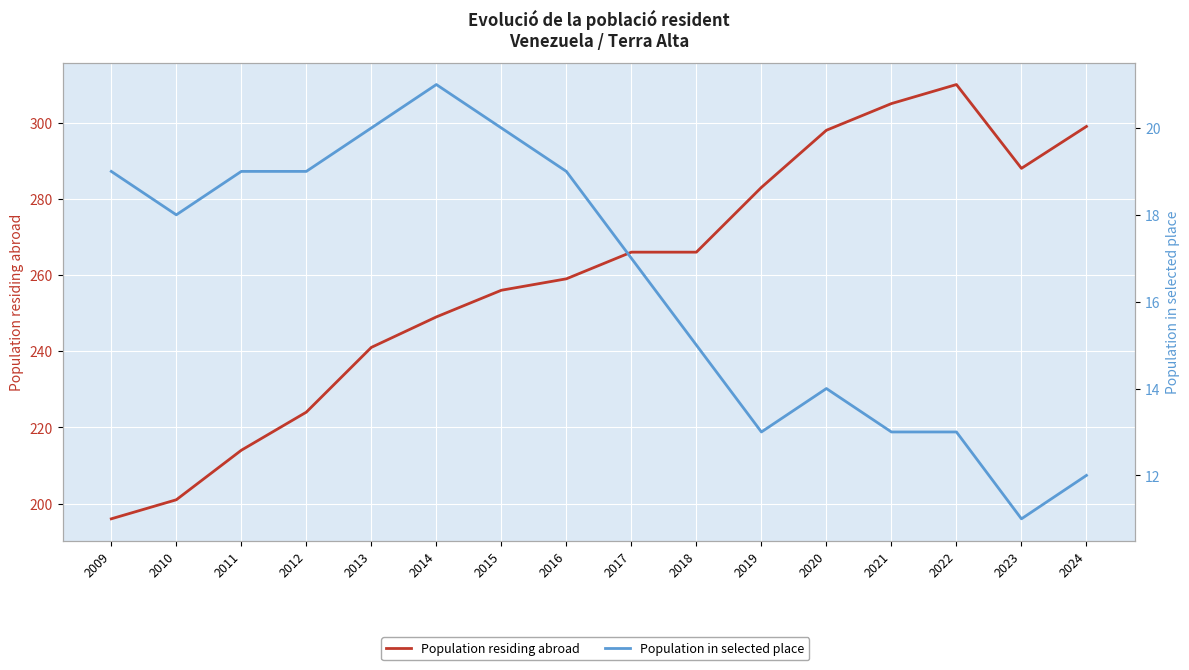

What is the sum of the Population residing abroad values at 2020 and 2021?

603